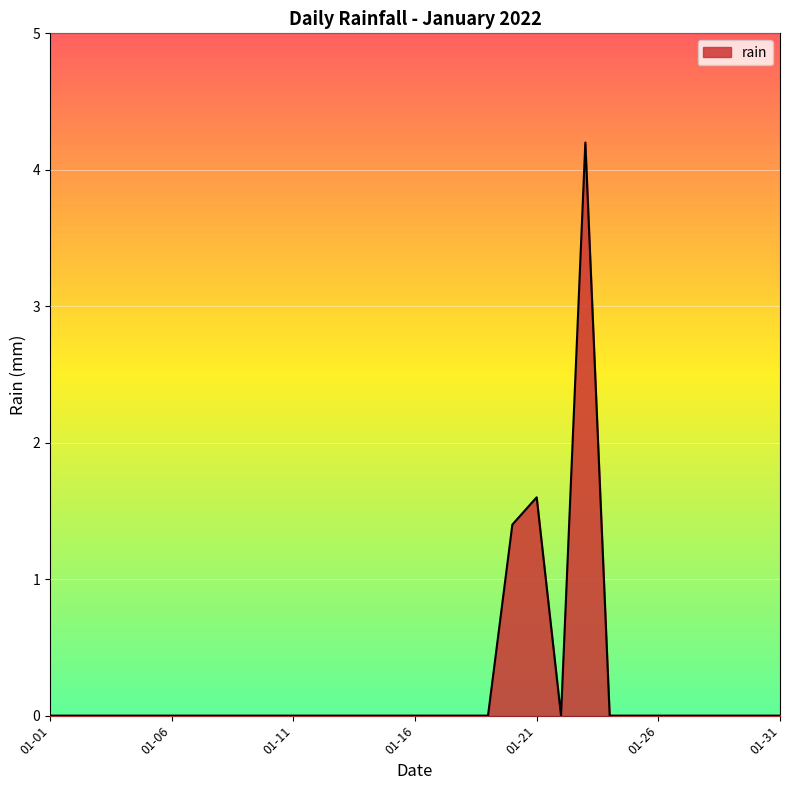

How many lines are shown in the chart?

1